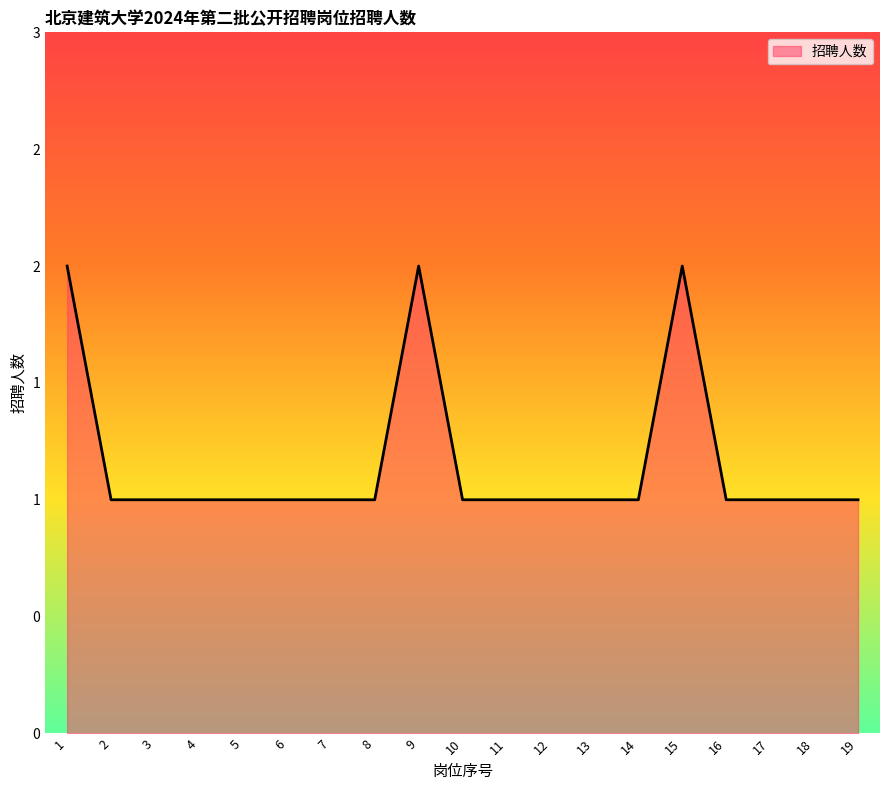

Reading left to right, transcribe all the data shown in this chart.

1=2	2=1	3=1	4=1	5=1	6=1	7=1	8=1	9=2	10=1	11=1	12=1	13=1	14=1	15=2	16=1	17=1	18=1	19=1